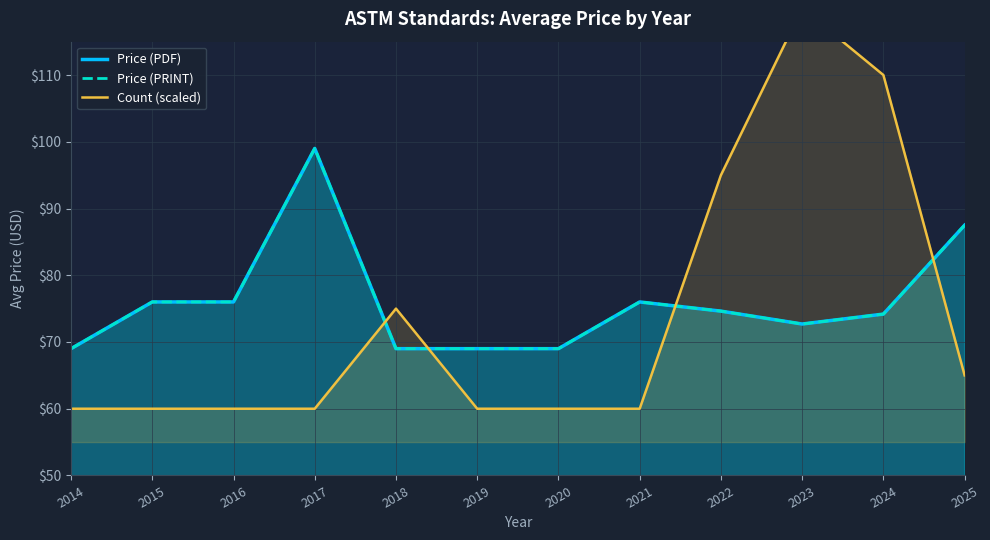

What is the difference between the maximum and minimum values in the Price (PRINT) series?

30.0